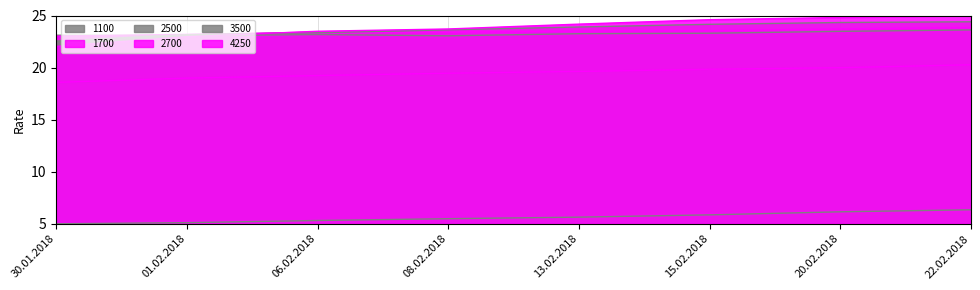

How many distinct data groups are displayed?

6